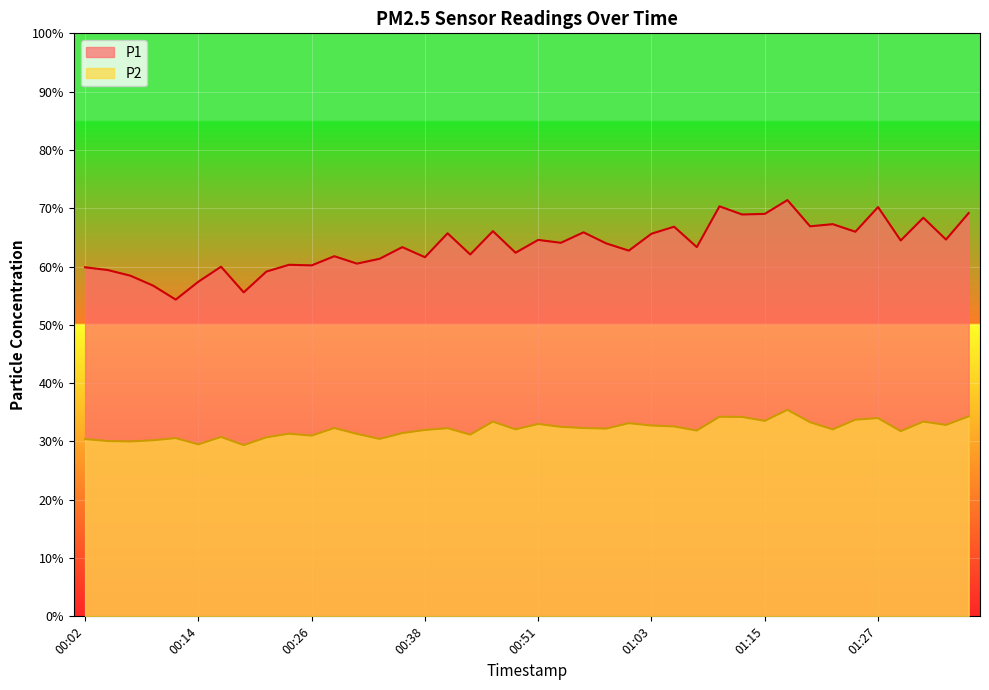

Does the chart display data point markers on the line(s)?

No